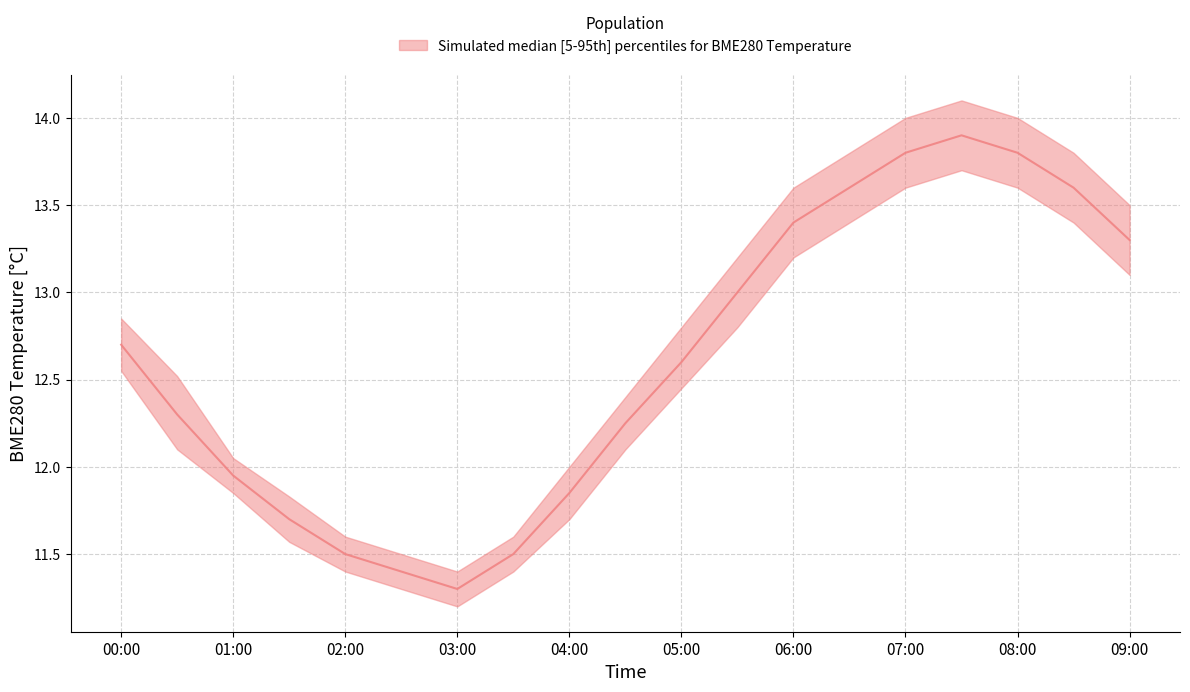

At which category does the chart reach its minimum across all series?

03:00